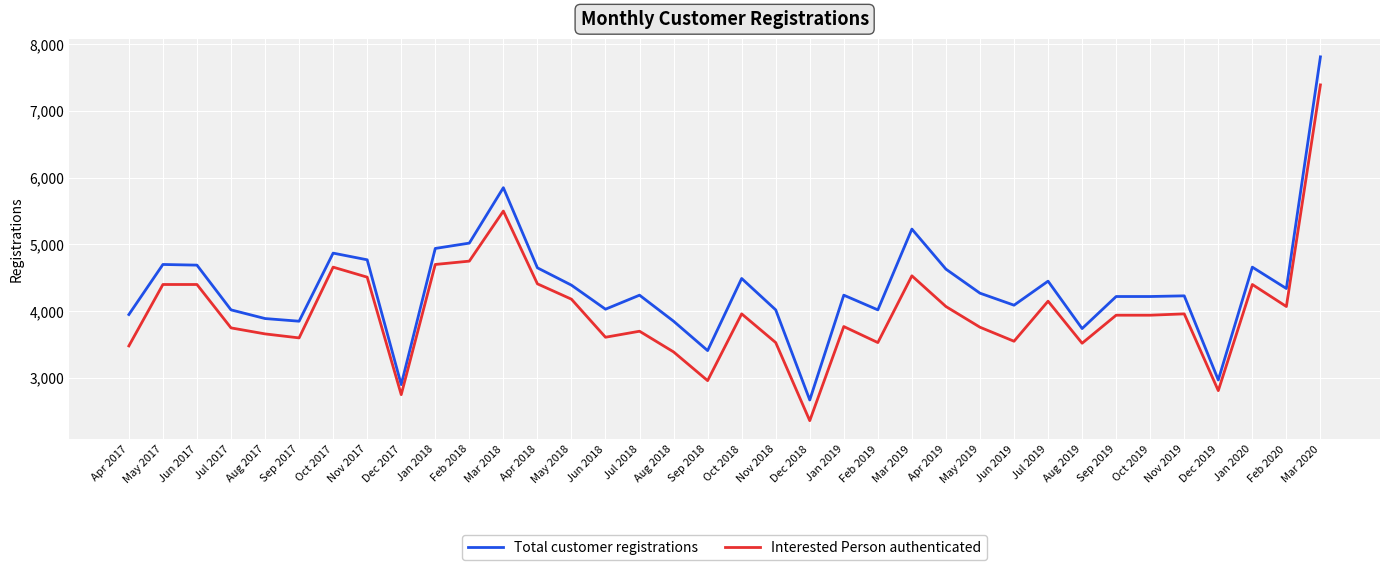

True or false: Interested Person authenticated and Total customer registrations intersect in this chart.

False